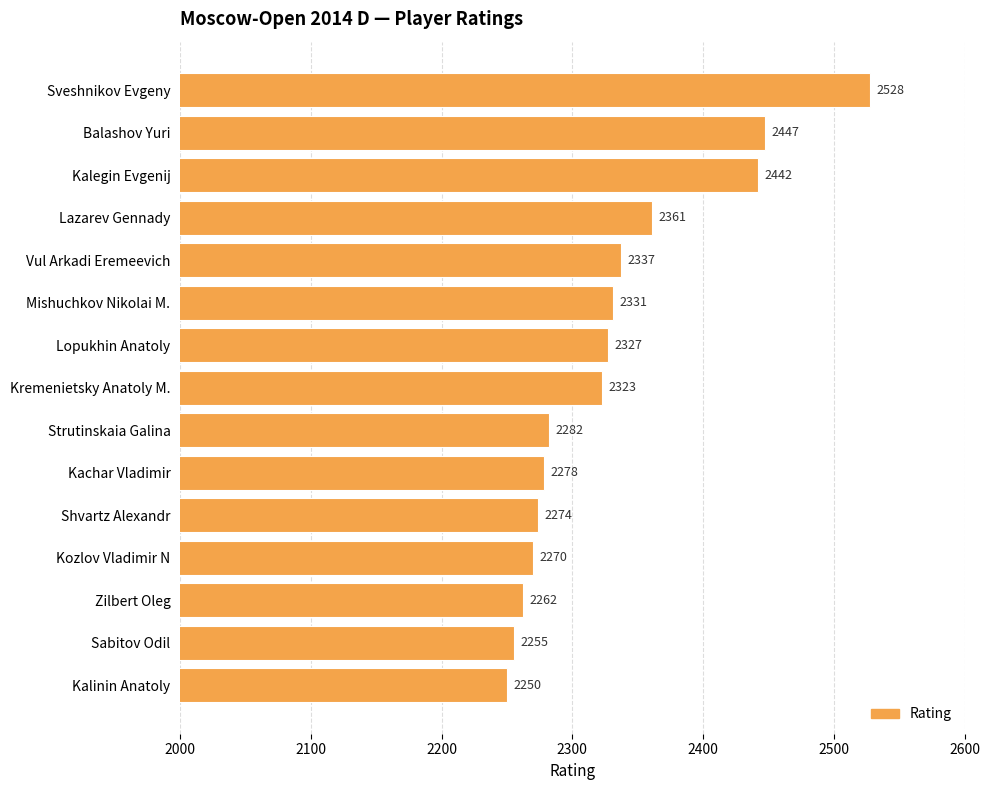

Between Kremenietsky Anatoly M. and Kalinin Anatoly, which is larger?

Kremenietsky Anatoly M.